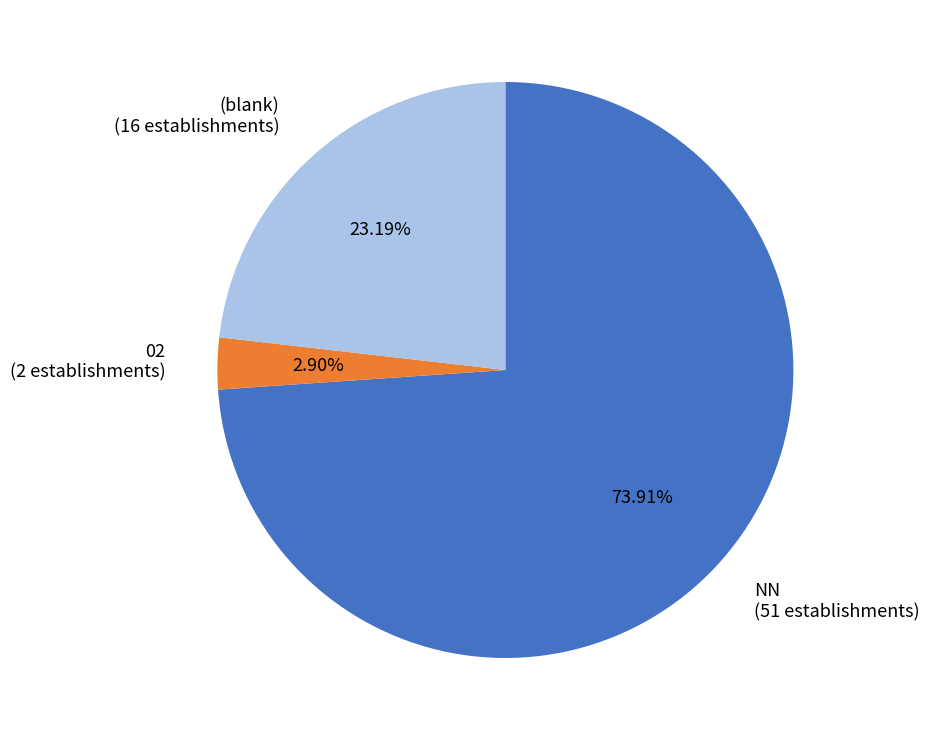

Which slice is the largest?

NN (51 establishments)